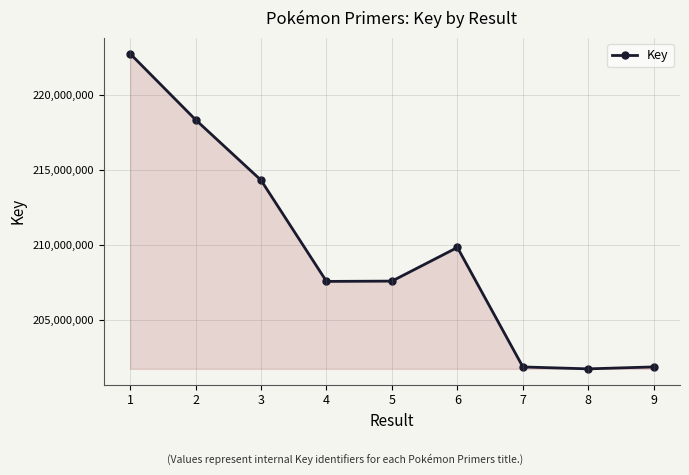

What is the change in value from 5 to 6?

+2239691